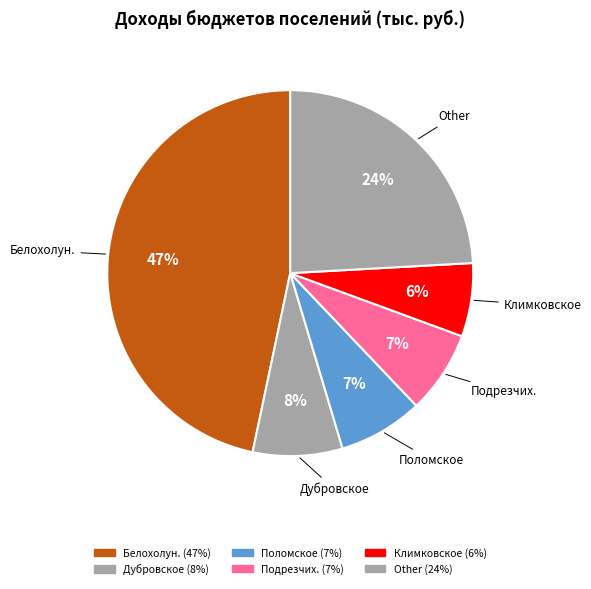

Is there a majority slice in this chart?

No